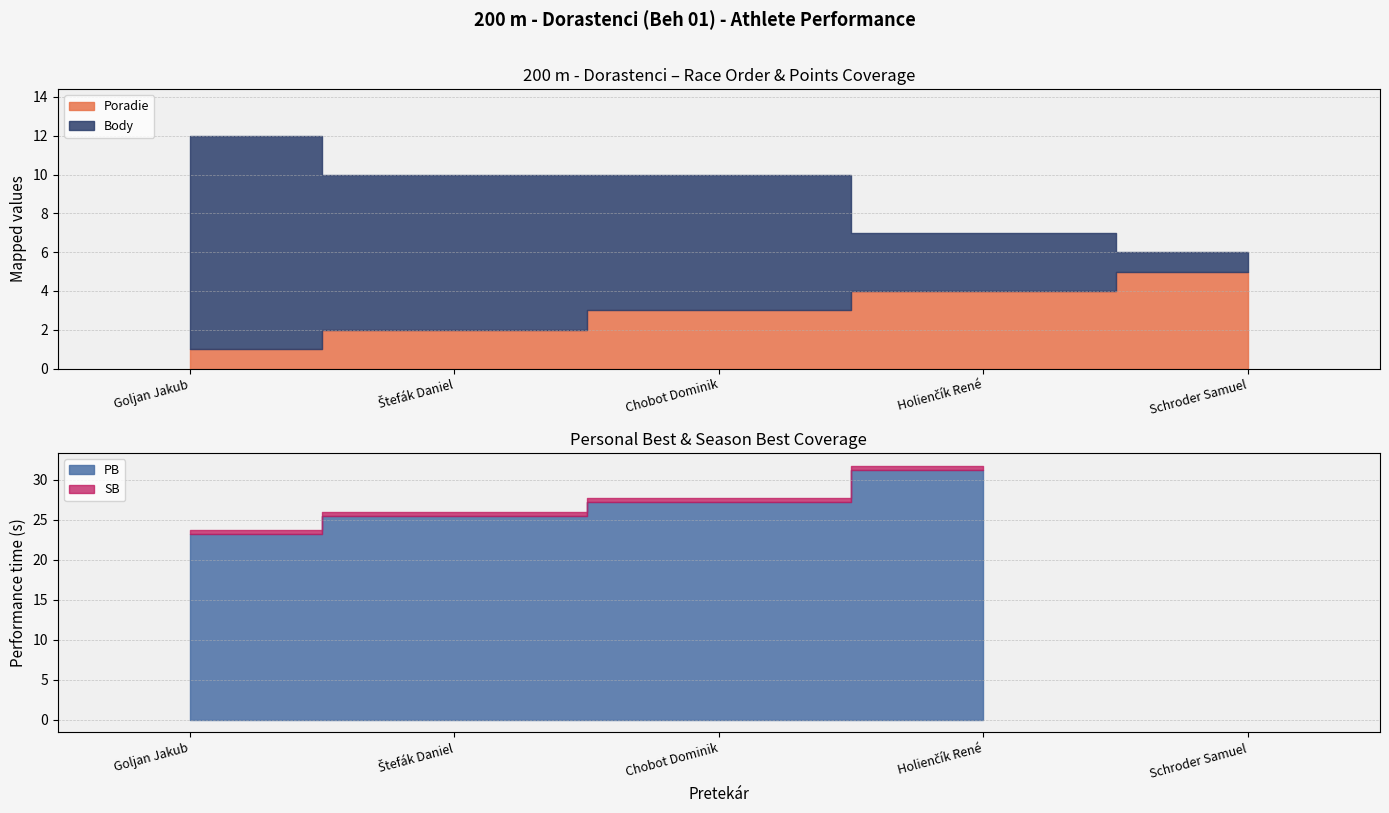

True or false: SB and PB cross at least once.

False